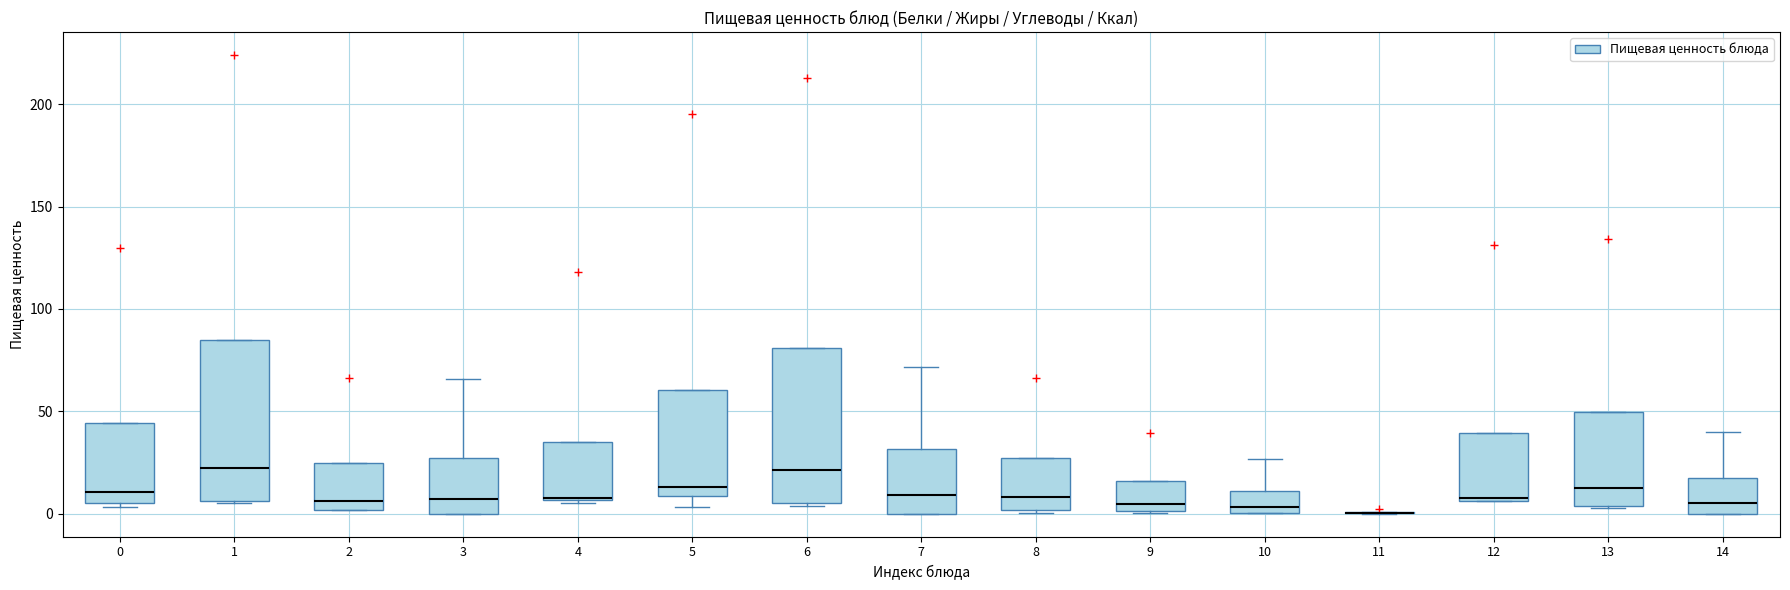

Reading left to right, read every box against the y-axis: the position of its median line, the range the box covers, and the ends of its whiskers. The values are not printed on the chart, so give them approximately, as read against the axis.

0: median 10, box 5 to 45, whiskers 5 (just below the box's lower edge) to 45
1: median 20, box 5 to 85, whiskers 5 to 85
2: median 5, box 0 to 25, whiskers 0 to 25
3: median 5, box 0 to 25, whiskers 0 to 65
4: median 5 (drawn on the box's lower edge), box 5 to 35, whiskers 5 (just below the box's lower edge) to 35
5: median 15, box 10 to 60, whiskers 5 to 60
6: median 20, box 5 to 80, whiskers 5 to 80
7: median 10, box 0 to 30, whiskers 0 to 70
8: median 10, box 0 to 25, whiskers 0 to 25
9: median 5, box 0 to 15, whiskers 0 to 15
10: median 5, box 0 to 10, whiskers 0 to 25
11: box collapsed to a line at 0, whiskers 0 to 0
12: median 10, box 5 to 40, whiskers 5 to 40
13: median 15, box 5 to 50, whiskers 5 to 50
14: median 5, box 0 to 15, whiskers 0 to 40